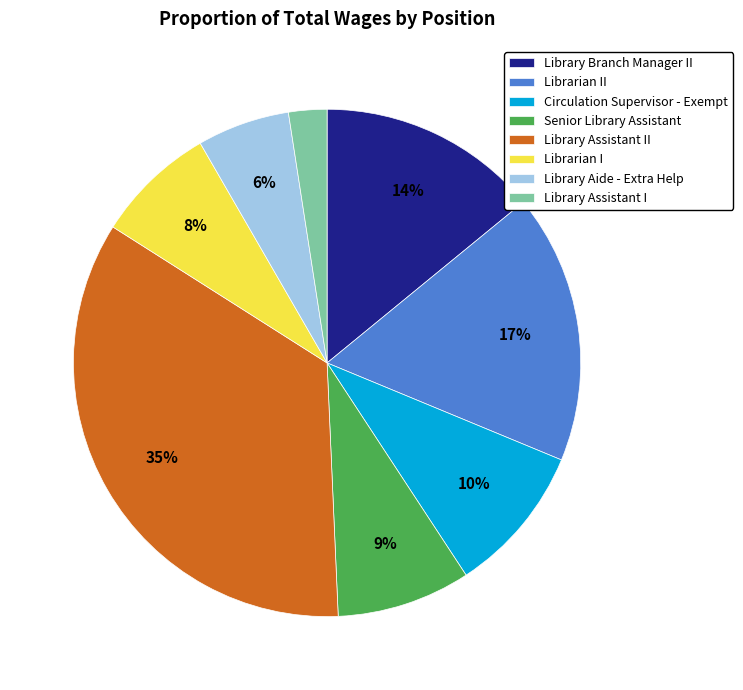

True or false: Library Aide - Extra Help accounts for 17% of the total.

False